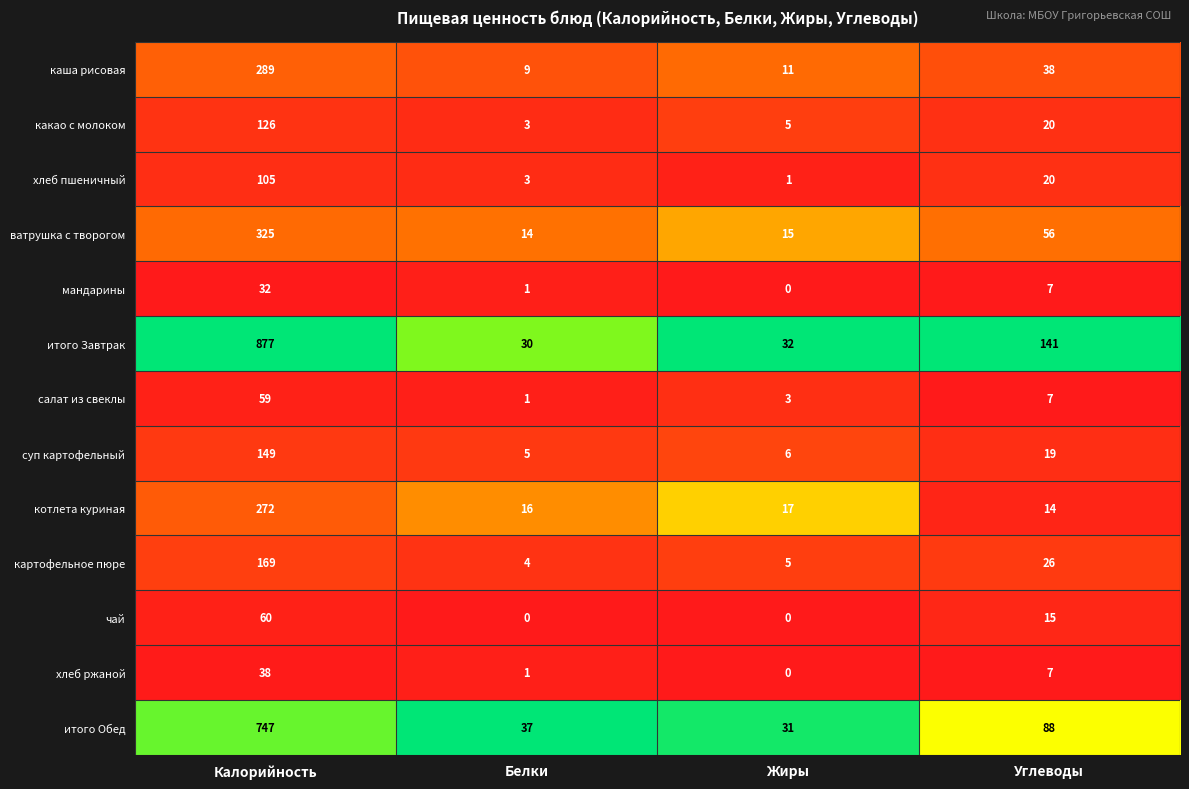

The ватрушка с творогом series shows 25 at Белки. True or false?

False